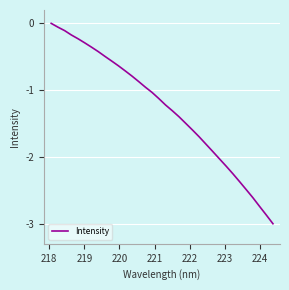

What is the minimum value shown in the chart?

-3.0